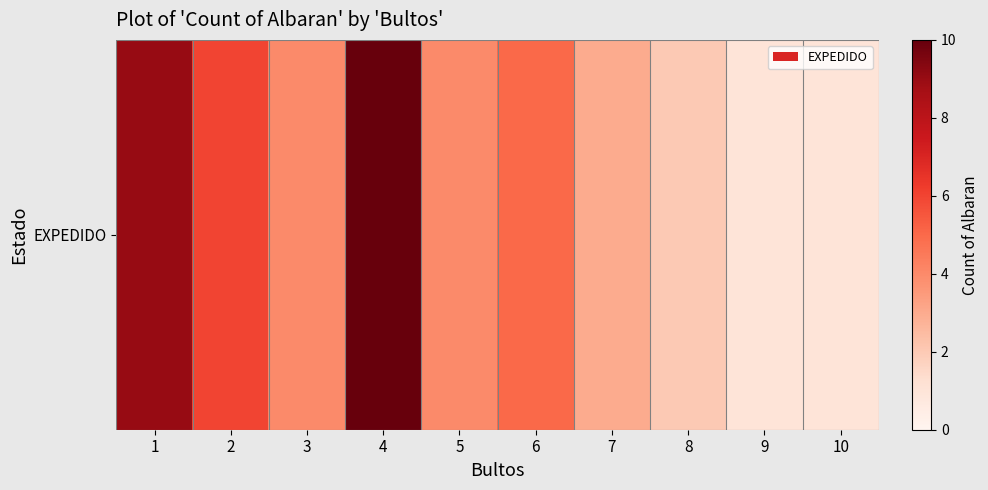

What is the difference between the second highest and second lowest values?

8